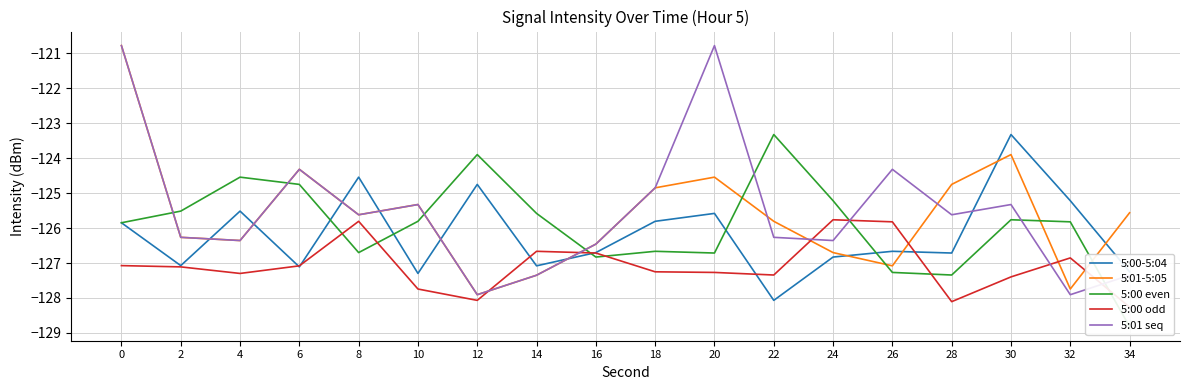

Is it true that 5:01 seq equals -127.3 at 34?

True